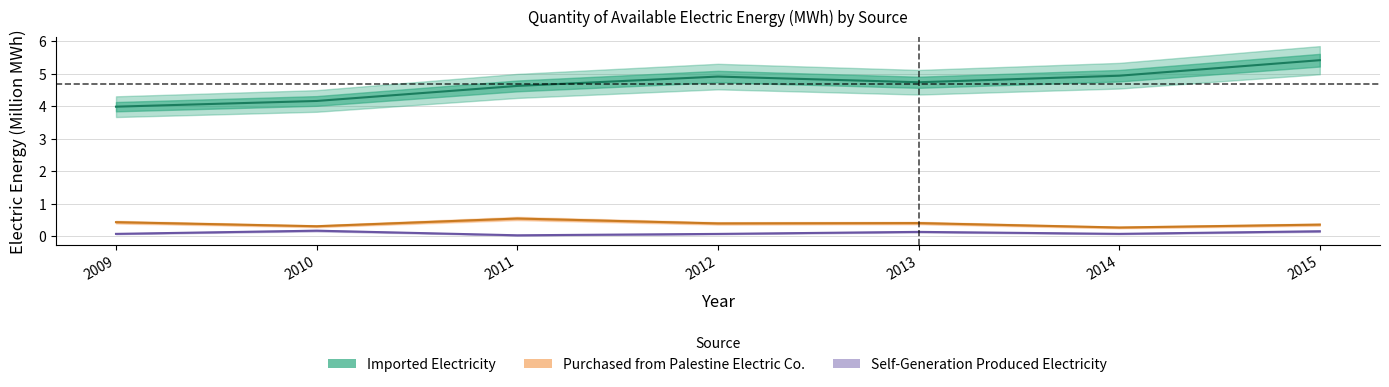

Where is Purchased from Palestine Electric Company nearest to the value 0?

2014